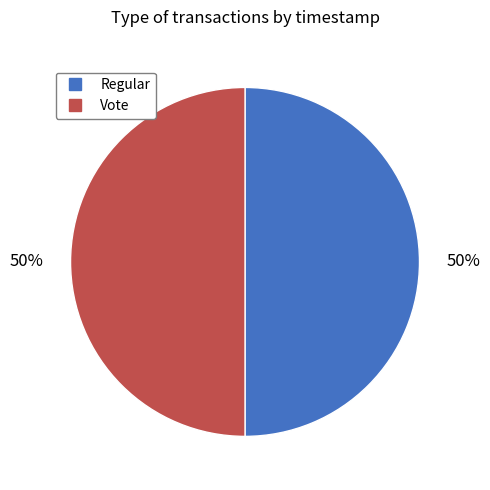

How many slices are in this pie chart?

2